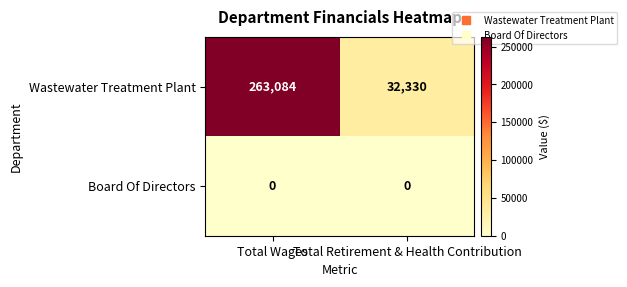

Which series has the largest range (max minus min)?

Wastewater Treatment Plant